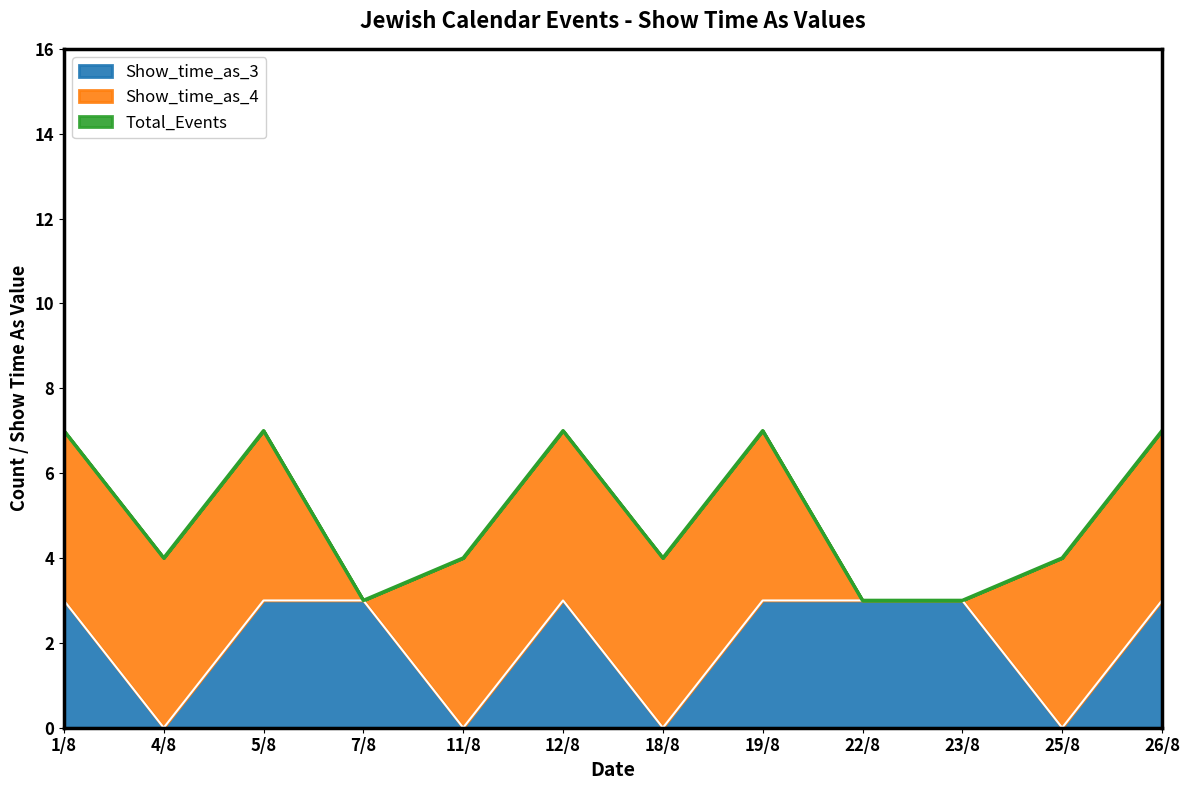

Reading right to left, what are all the values shown in this chart?

Show_time_as_3: 26/8=3	25/8=0	23/8=3	22/8=3	19/8=3	18/8=0	12/8=3	11/8=0	7/8=3	5/8=3	4/8=0	1/8=3
Show_time_as_all: 26/8=7	25/8=4	23/8=3	22/8=3	19/8=7	18/8=4	12/8=7	11/8=4	7/8=3	5/8=7	4/8=4	1/8=7